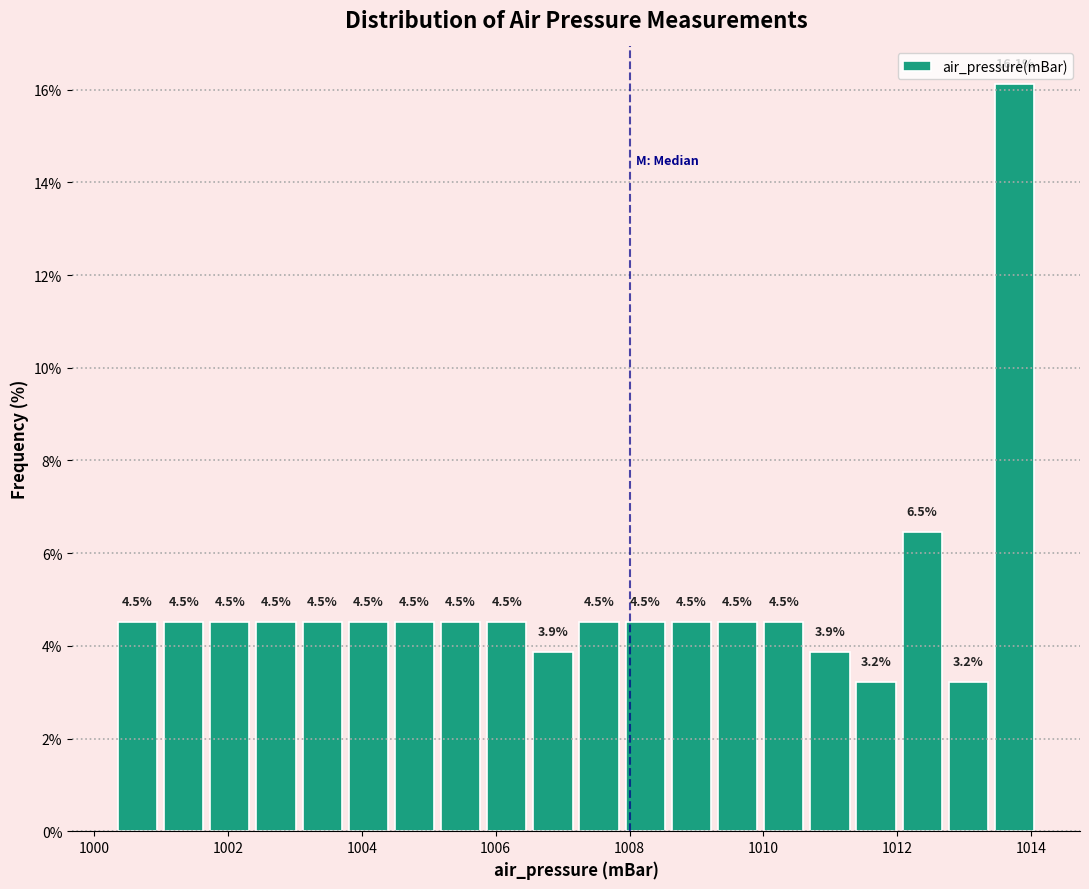

Around what value on the x-axis is the tallest bar? Give the approximate position of its centre, as read against the axis.

1013.8